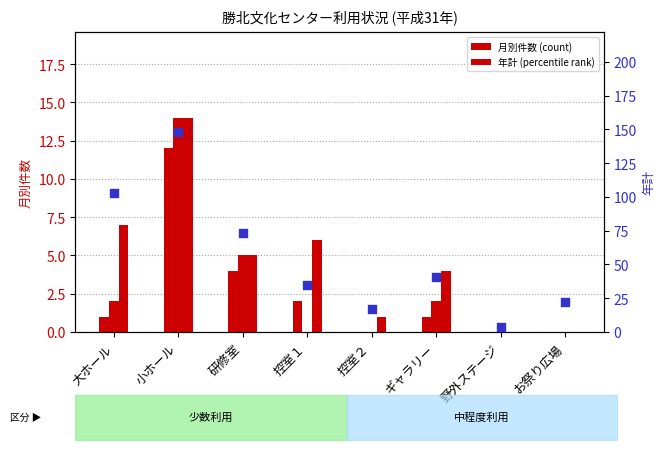

What is the total value across all series at 大ホール?

113